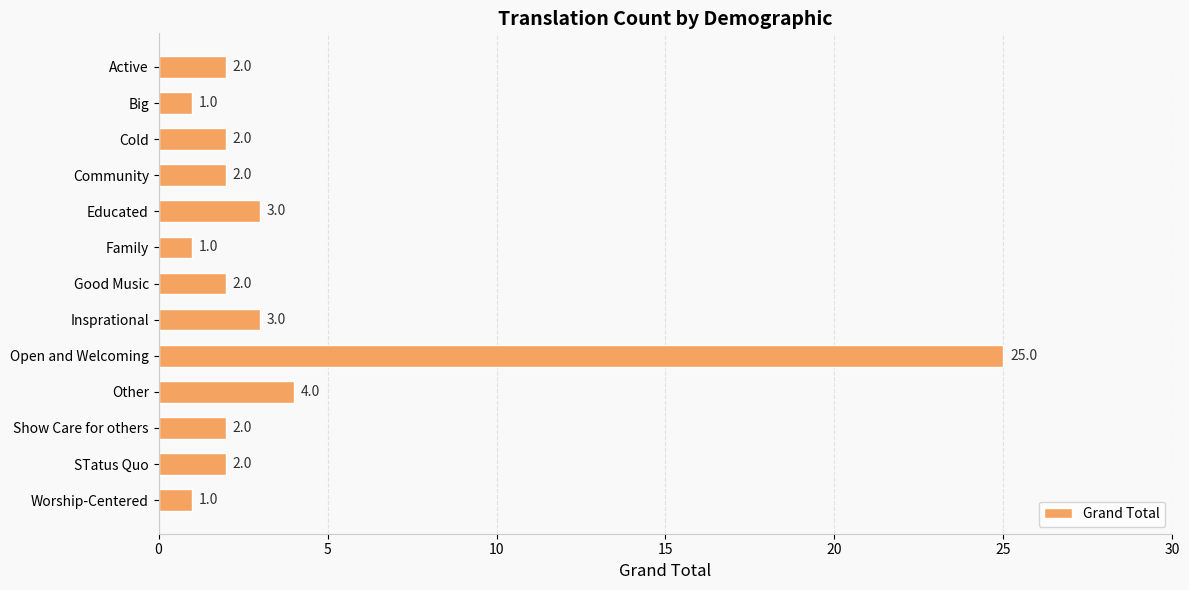

What is the average value?

4